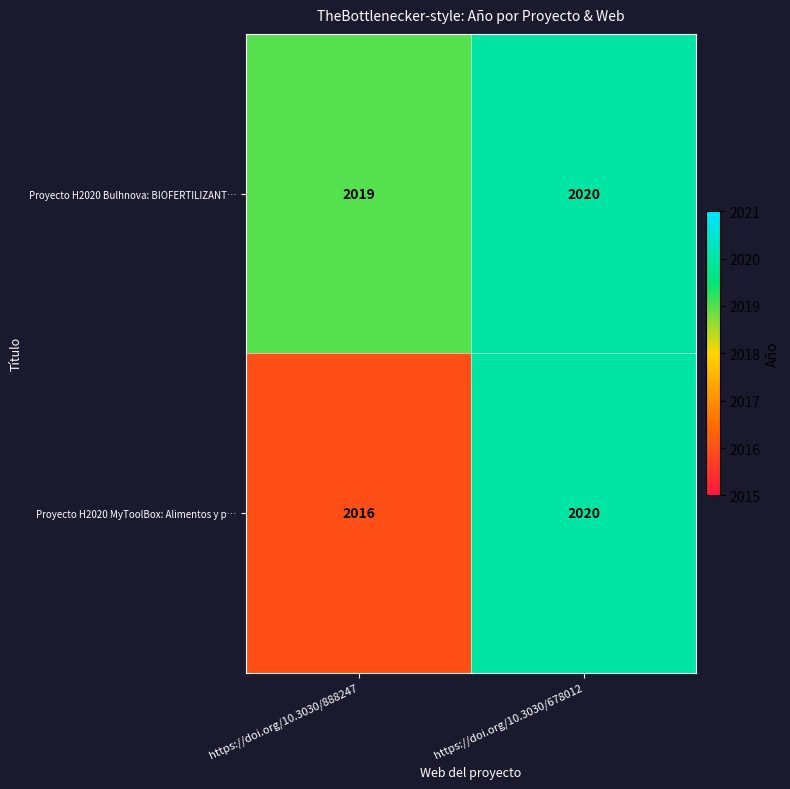

Reading right to left, list all the values displayed in this chart.

Proyecto H2020 Bulhnova: BIOFERTILIZANT…: 2020	2019
Proyecto H2020 MyToolBox: Alimentos y p…: 2020	2016